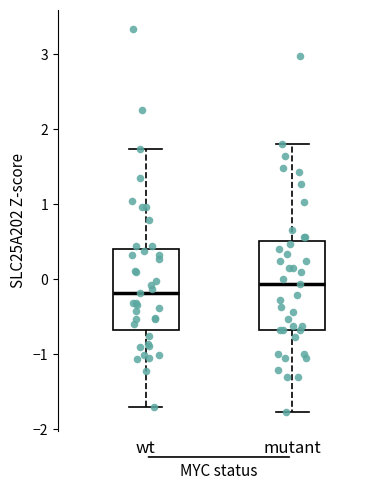

Which box has the highest median line?

mutant